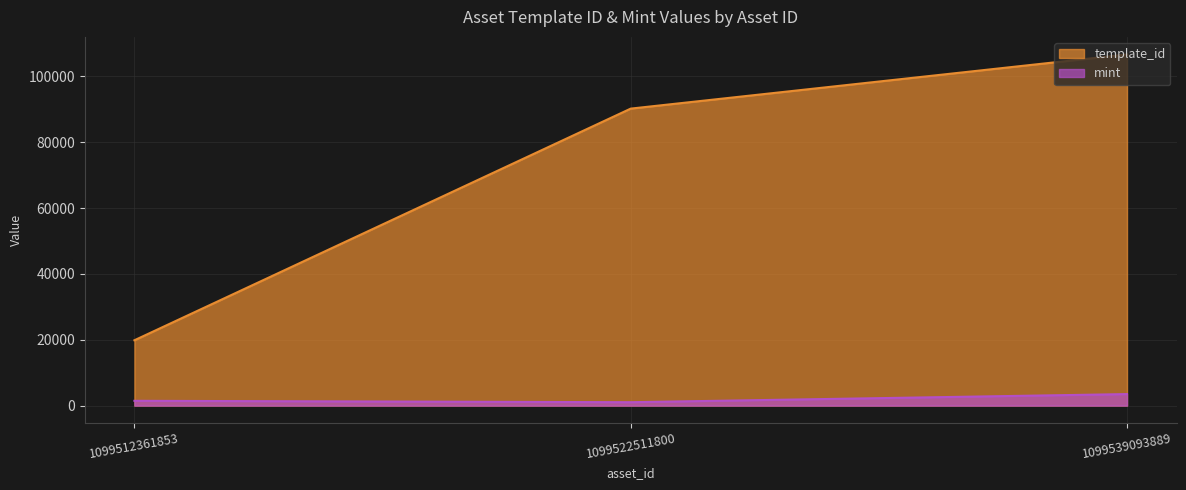

At how many categories does at least one series exceed 48106?

2